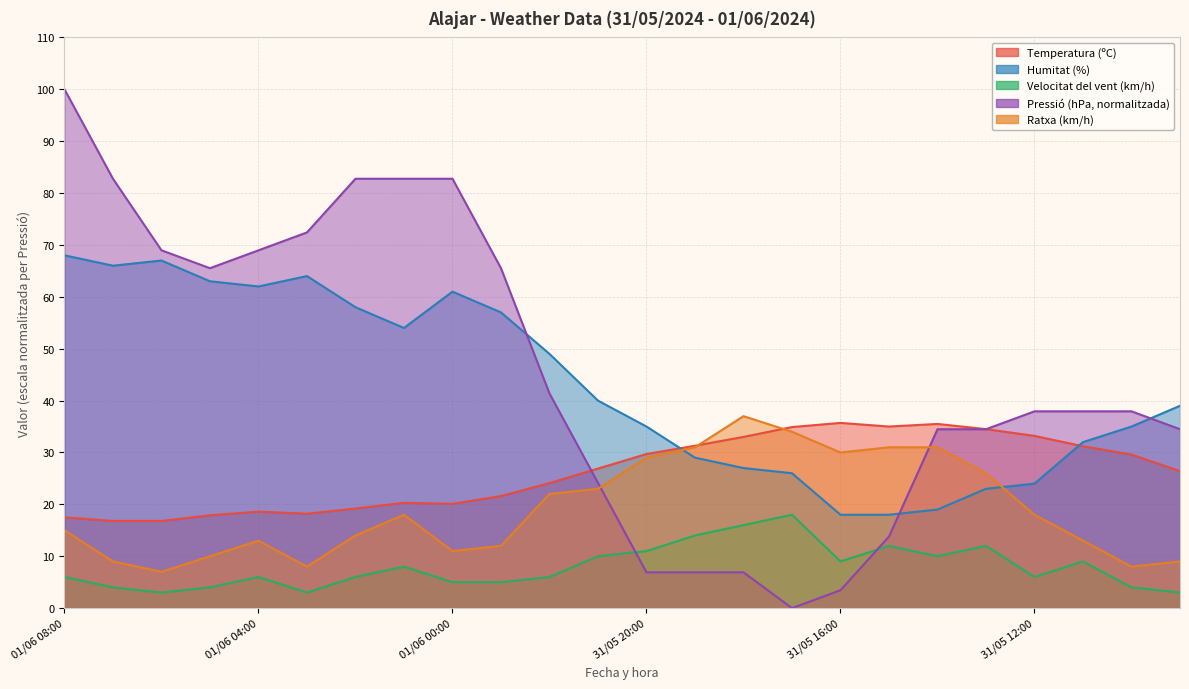

True or false: Pressió (hPa) has a value of 62.6 at 31/05 11:00.

False